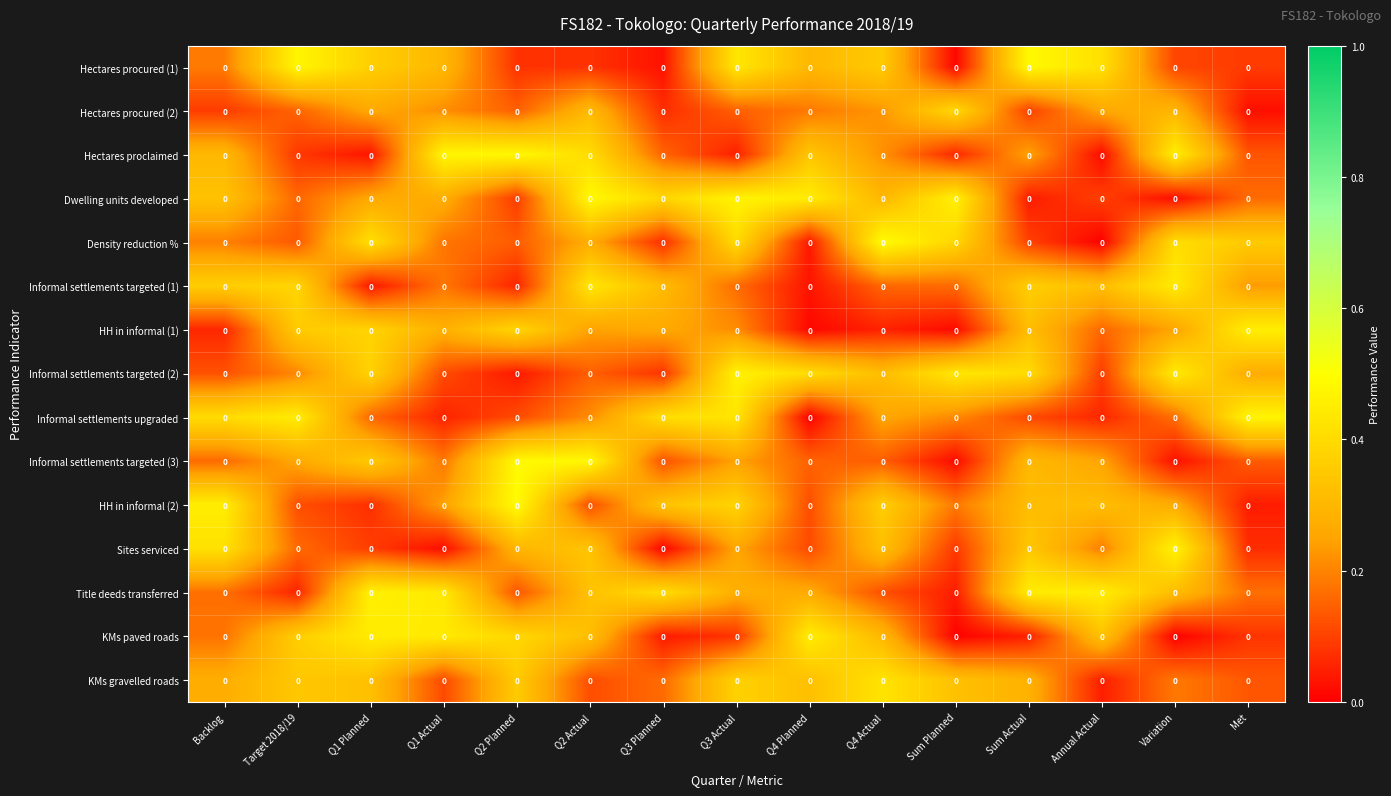

Rank the series at Variation from highest to lowest value.

Sites serviced, Hectares proclaimed, Informal settlements targeted (2), Informal settlements targeted (1), Density reduction %, Title deeds transferred, Hectares procured (2), HH in informal (2), HH in informal (1), KMs gravelled roads, Informal settlements upgraded, Hectares procured (1), Informal settlements targeted (3), Dwelling units developed, KMs paved roads